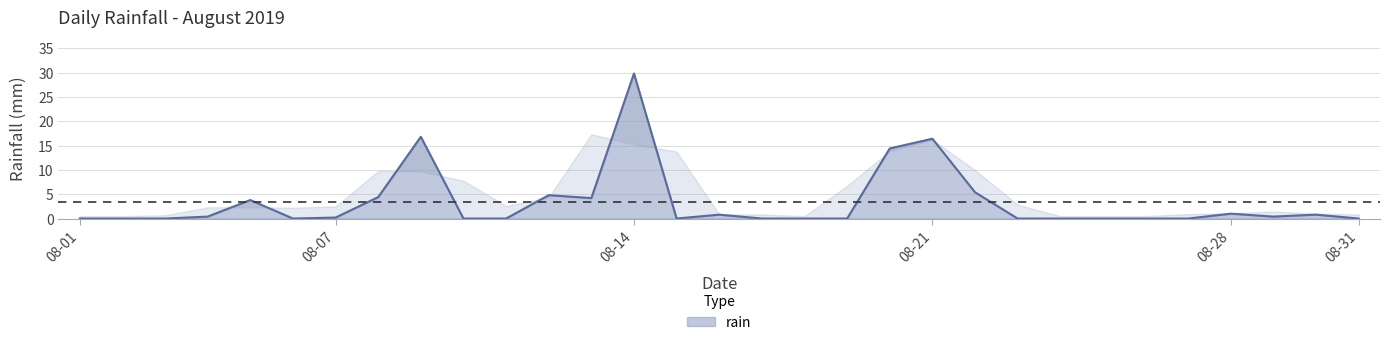

Is it true that the value at 2019-08-06 is -15.1?

False